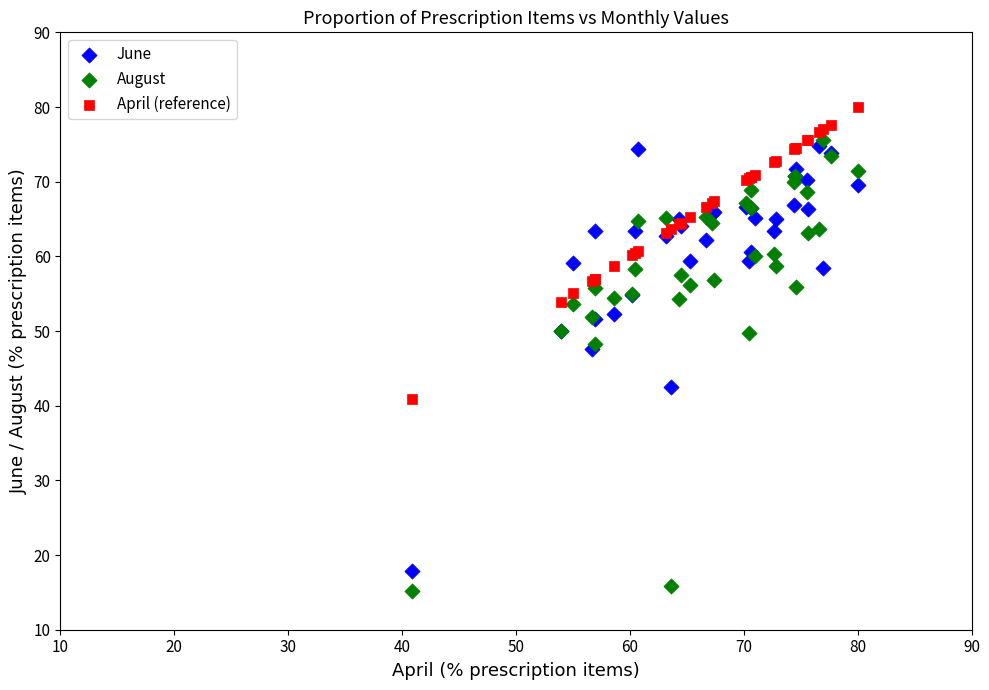

Which series reaches the minimum Y coordinate?

August